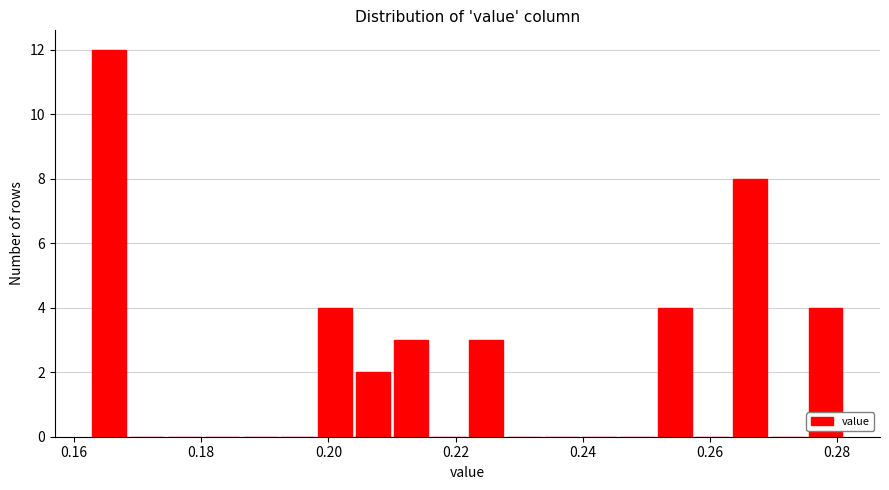

Around what value on the x-axis is the tallest bar? Give the approximate position of its centre, as read against the axis.

0.166